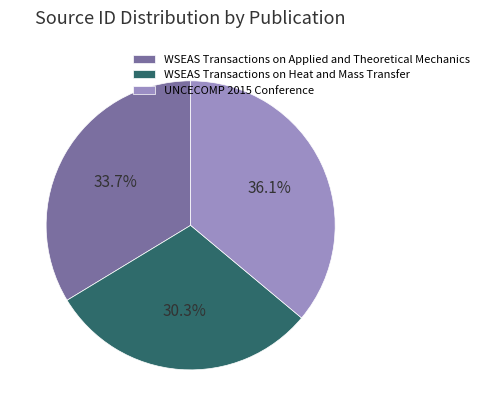

To the nearest percent, what percentage of the pie is UNCECOMP 2015 Conference?

36%